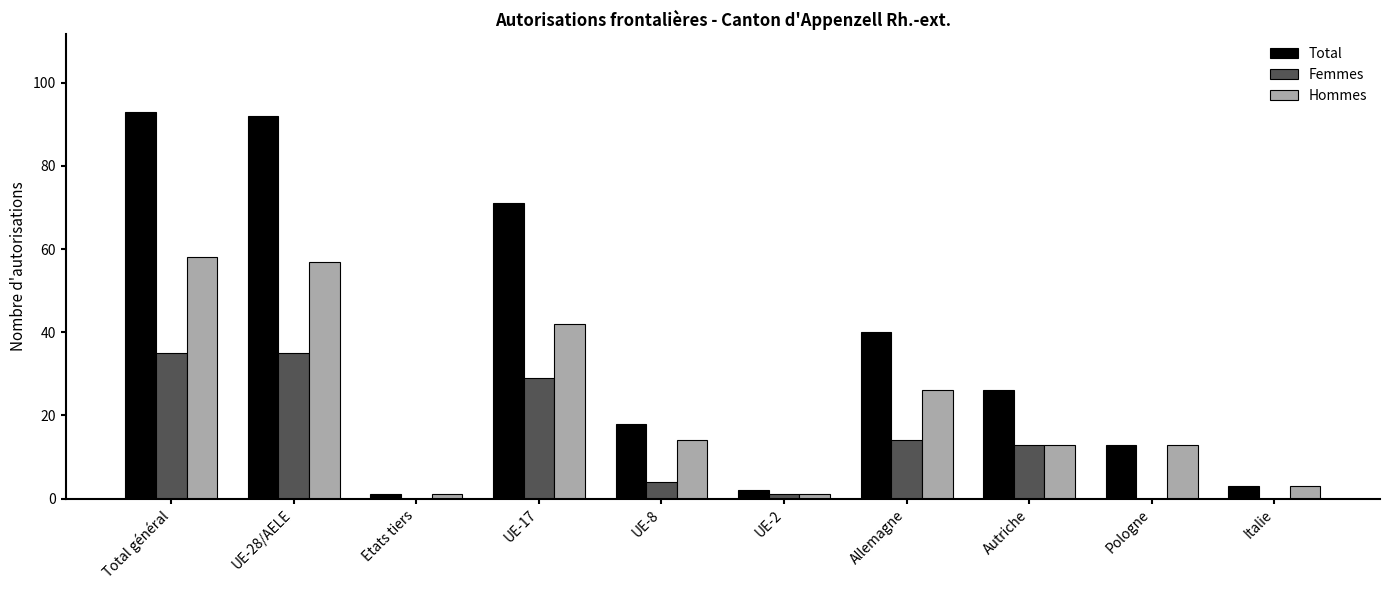

How many distinct data groups are displayed?

3